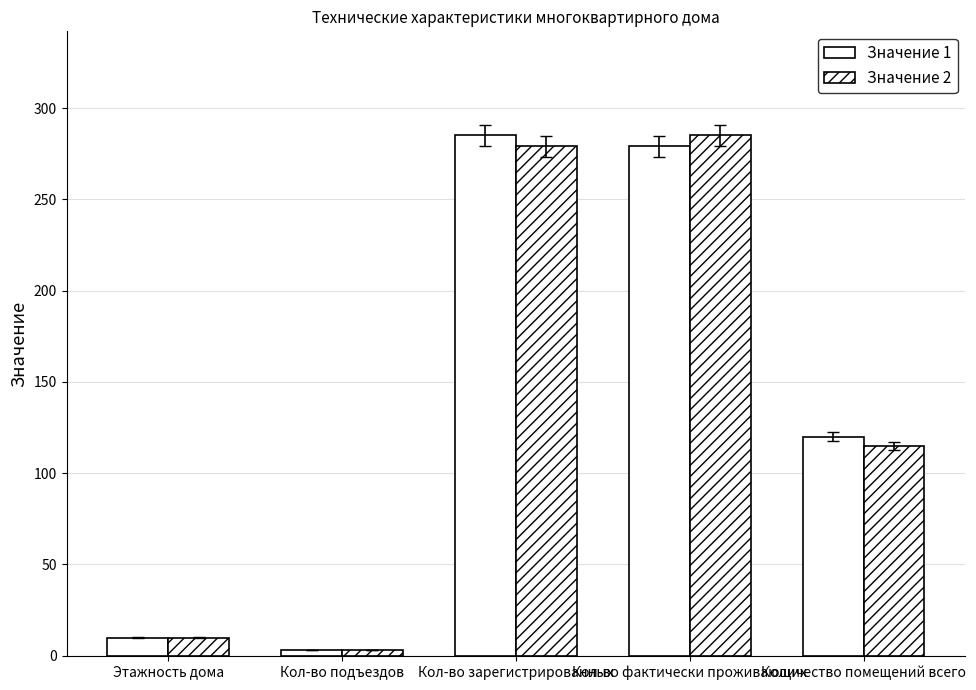

How many bars are there in each group?

2